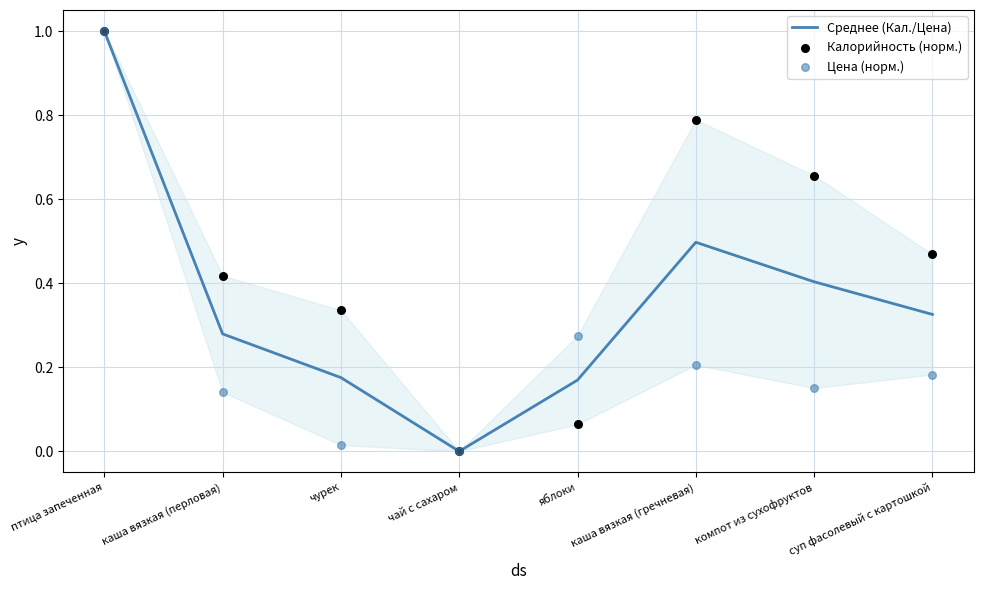

Which series has the largest total across all categories?

Калорийность (норм.)